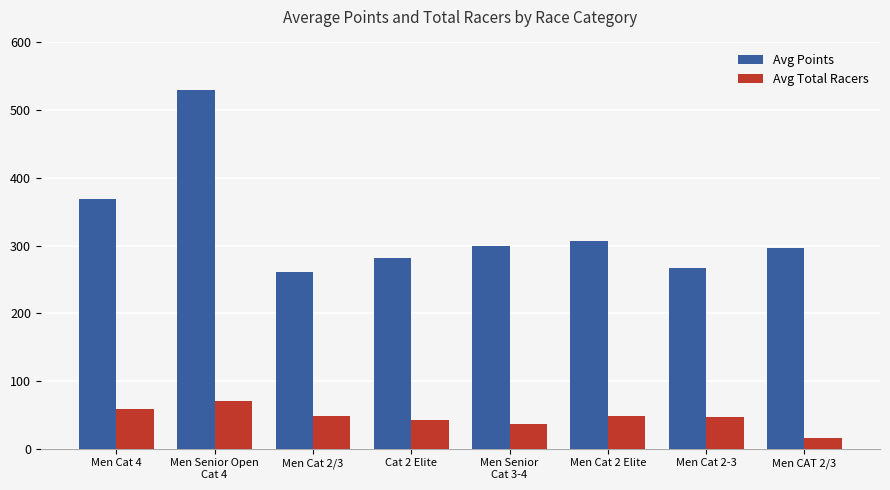

What is the spread (max minus min) of values at Men Cat 4?

311.2